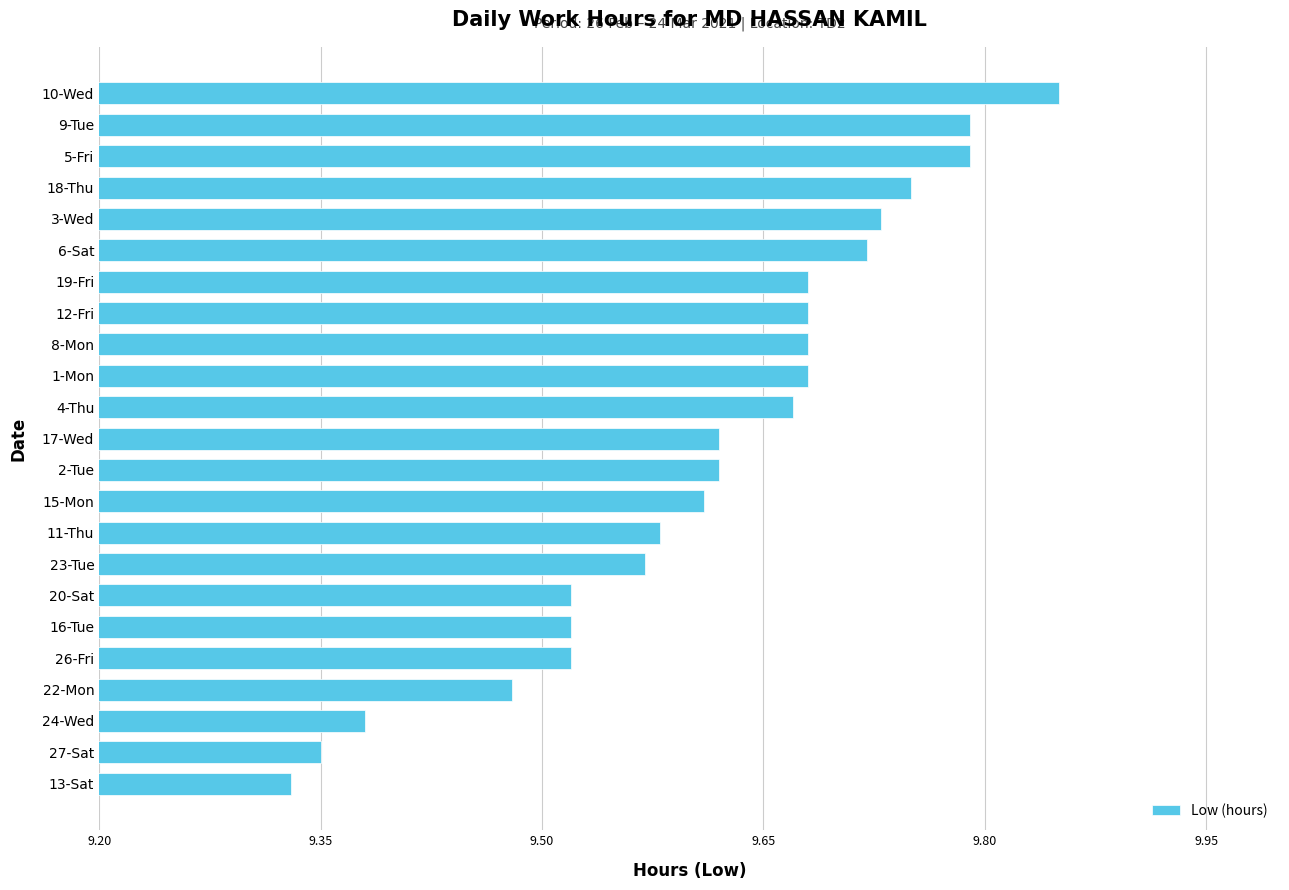

How many bars are there in total?

23